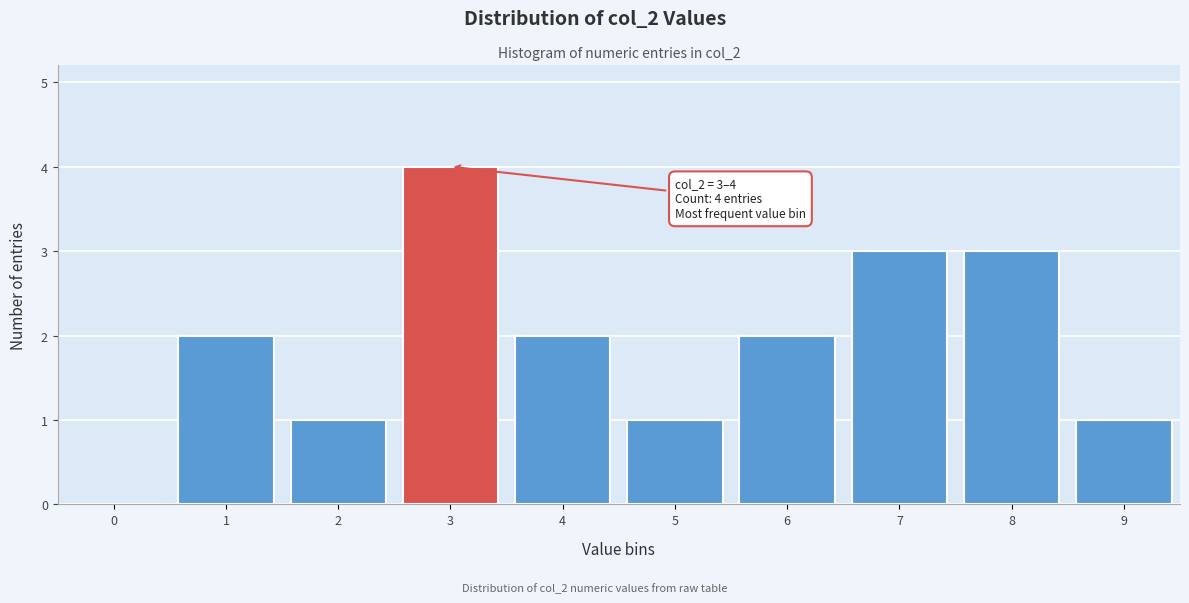

Reading left to right, transcribe all the data shown in this chart.

0=0	1=2	2=1	3=4	4=2	5=1	6=2	7=3	8=3	9=1